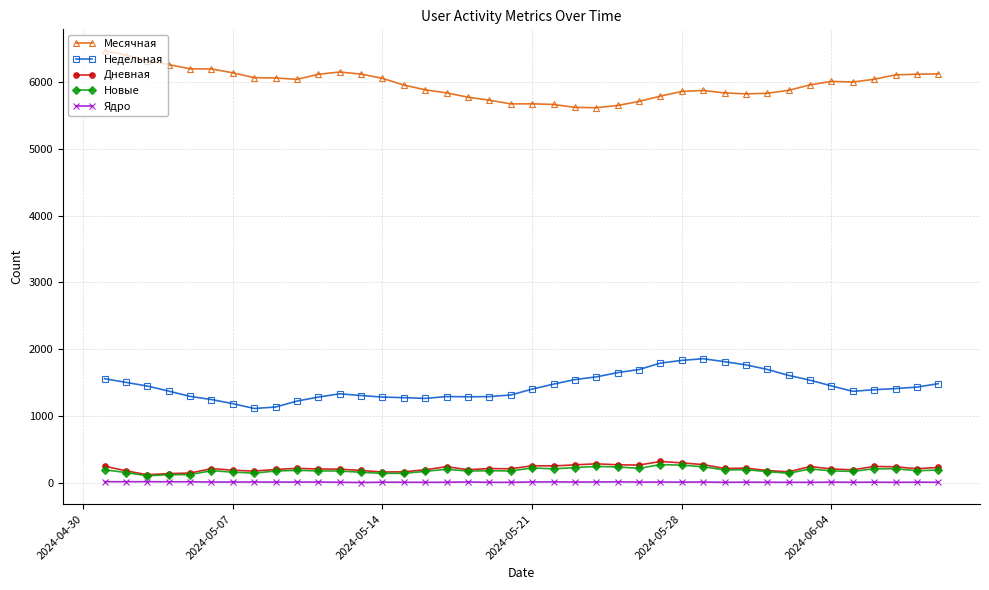

What is the sum of all Дневная values?

8623